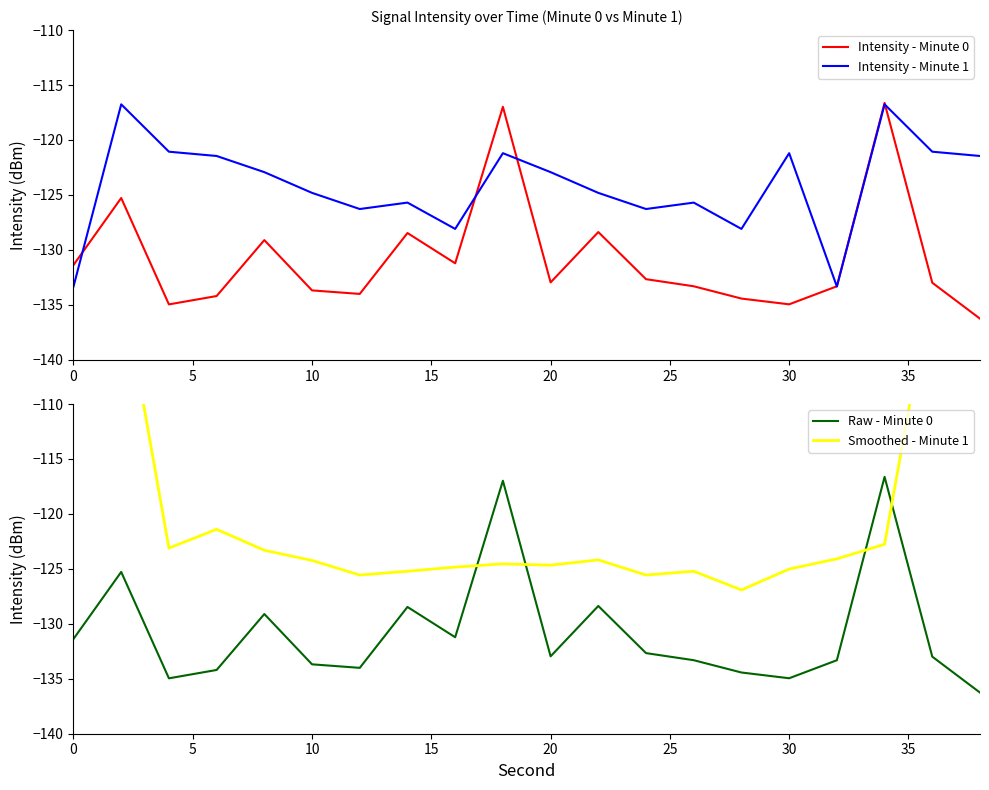

True or false: Intensity - Minute 0 has more than 0 interior local peaks.

True